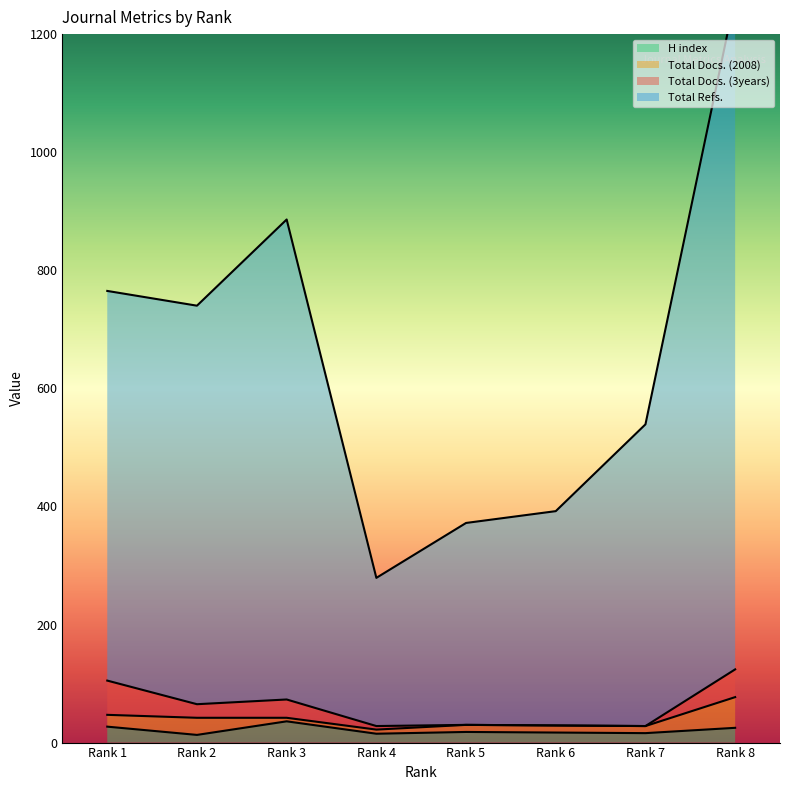

Where is Total Refs. nearest to the value 771?

Rank 1